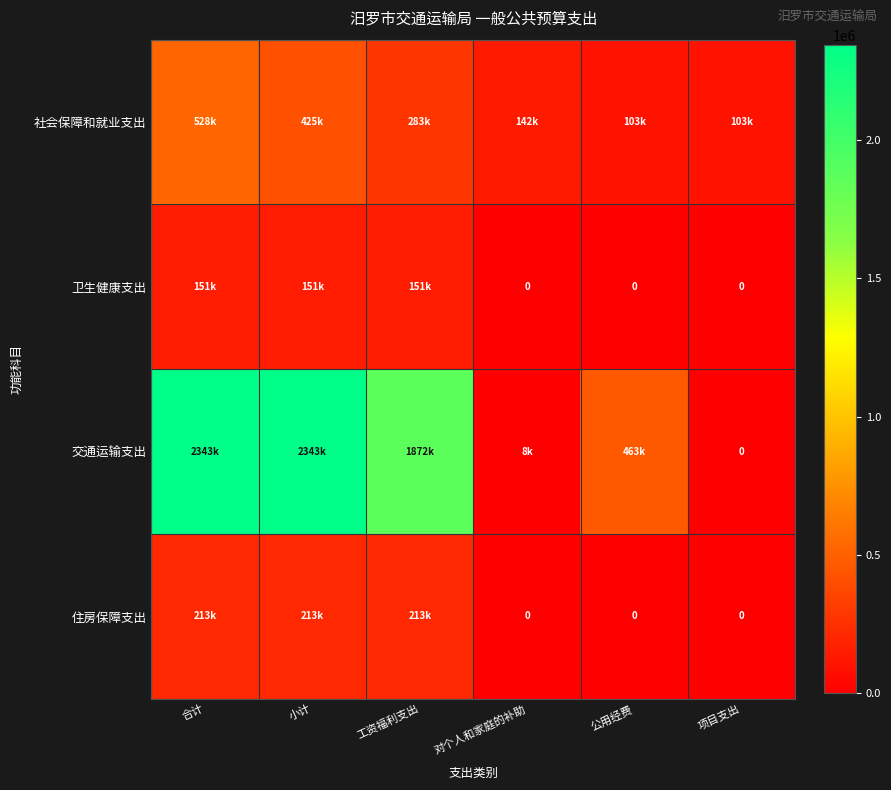

What is the difference between the highest and lowest values at 对个人和家庭的补助?

141698.9